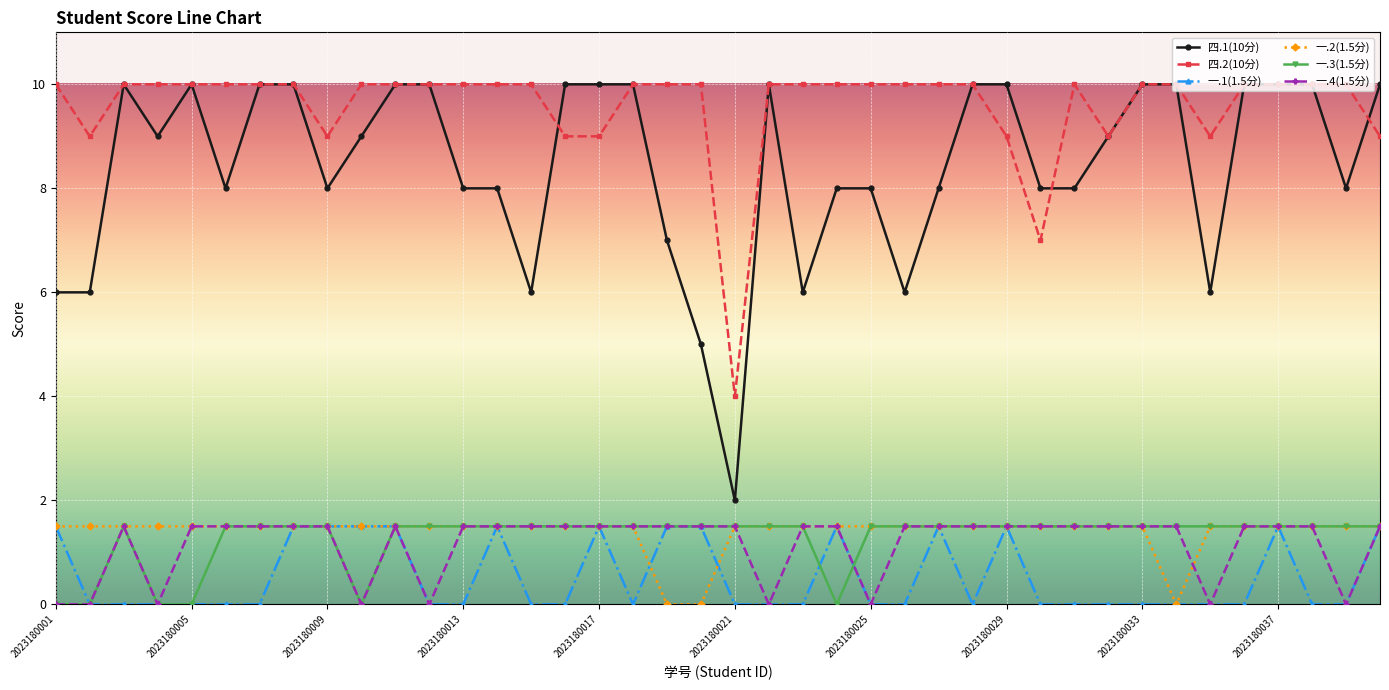

True or false: 四.1(10分) and 一.3(1.5分) intersect in this chart.

False